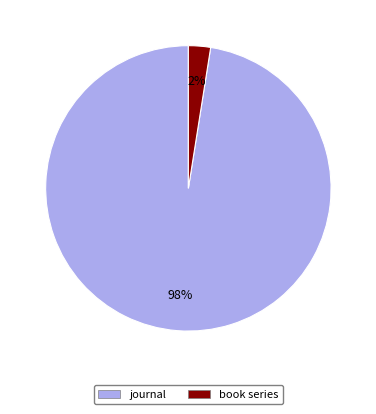

How many segments does this pie chart have?

2